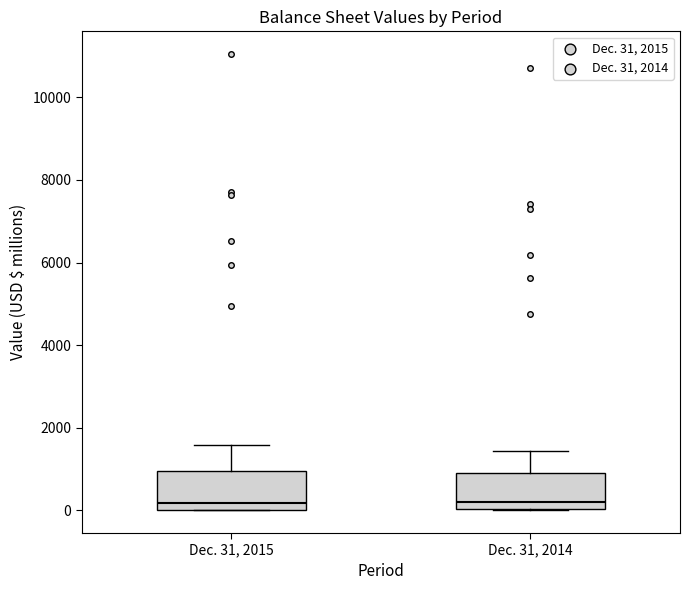

Reading left to right, read every box against the y-axis: the position of its median line, the range the box covers, and the ends of its whiskers. The values are not printed on the chart, so give them approximately, as read against the axis.

Dec. 31, 2015: median 200, box 0 to 1000, whiskers 0 to 1600
Dec. 31, 2014: median 200, box 0 to 800, whiskers 0 to 1400